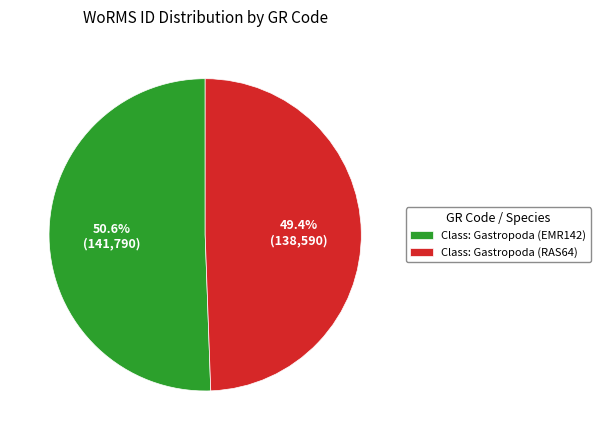

What percentage do Class: Gastropoda (RAS64) and Class: Gastropoda (EMR142) together represent?

100.0%